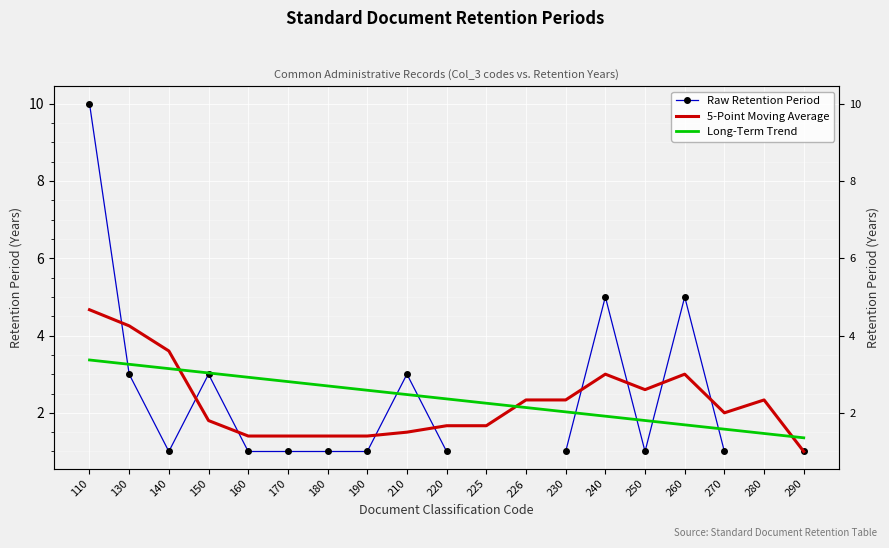

The Long-Term Trend series shows 2.7 at 180. True or false?

True